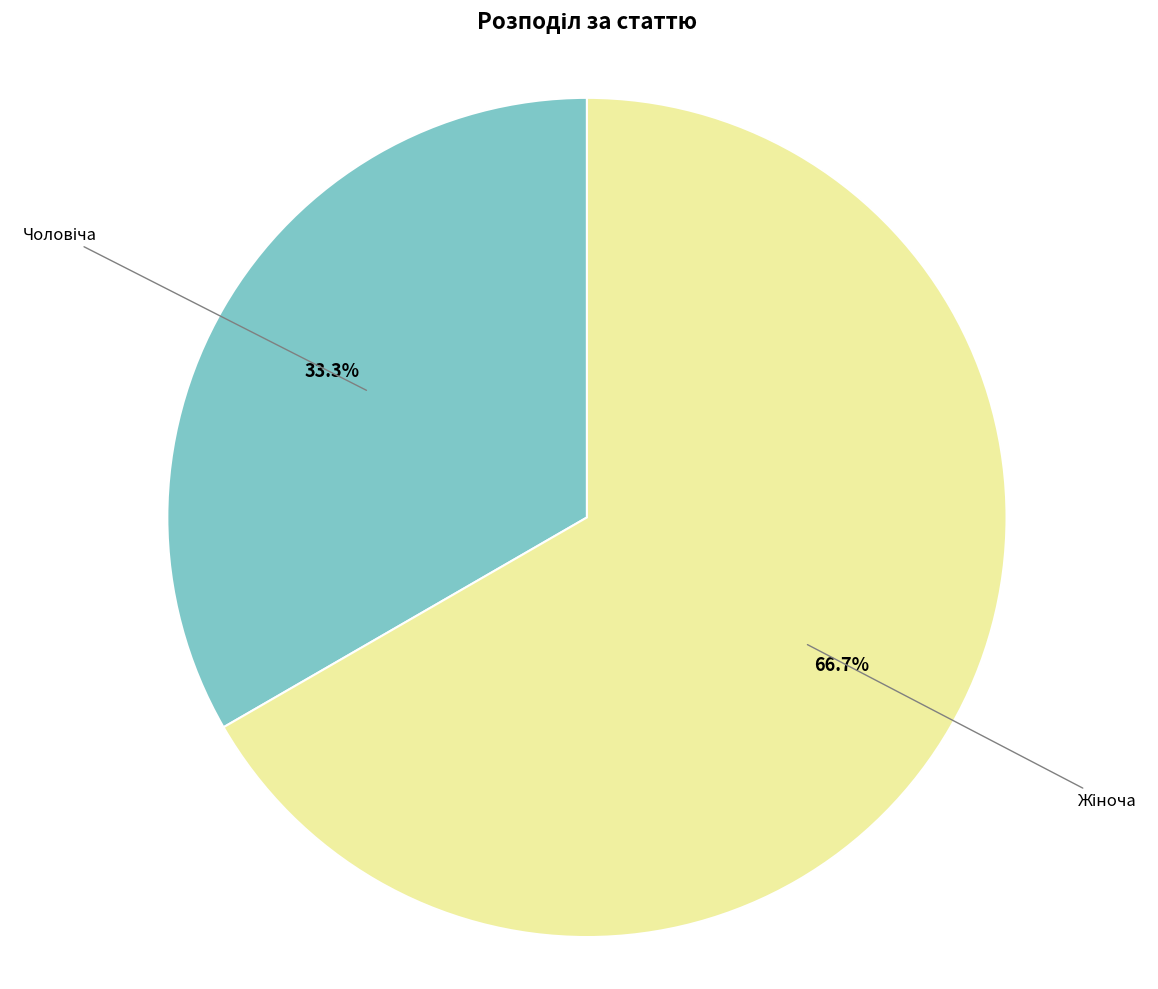

Is there a majority slice in this chart?

Yes